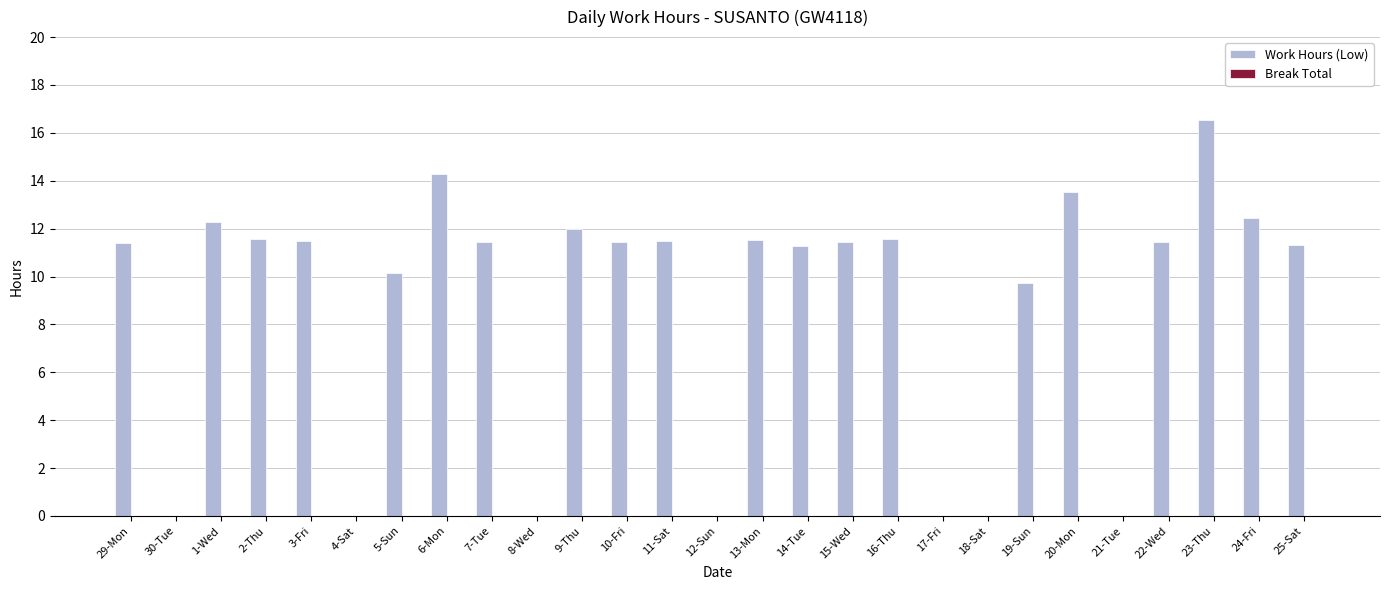

What is the maximum value shown in the chart?

16.5